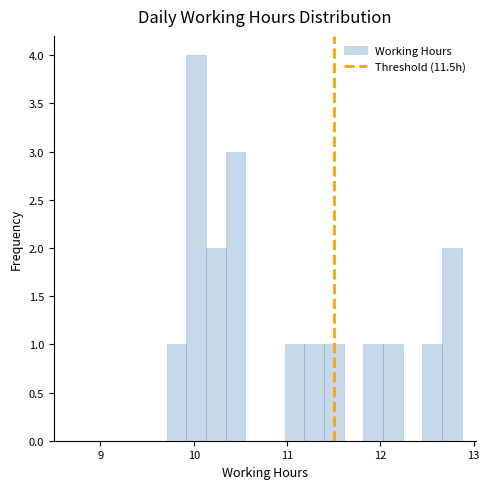

Read against the x-axis, roughly where is the centre of the tallest bar?

10.0